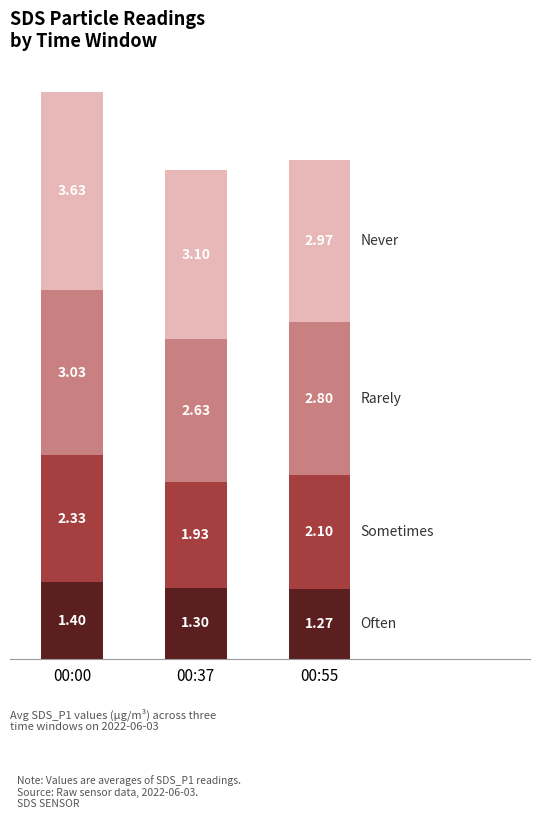

What is the total value across all series at 00:37?

9.0